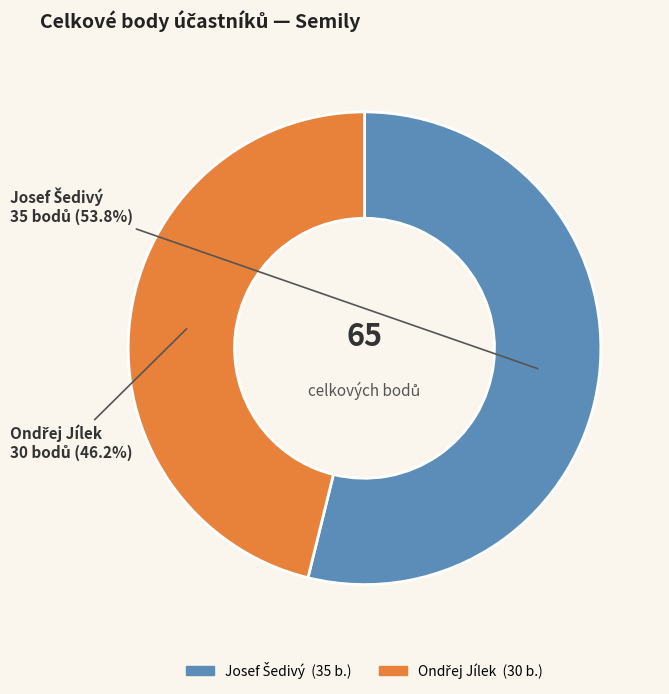

Does any single category account for the majority?

Yes